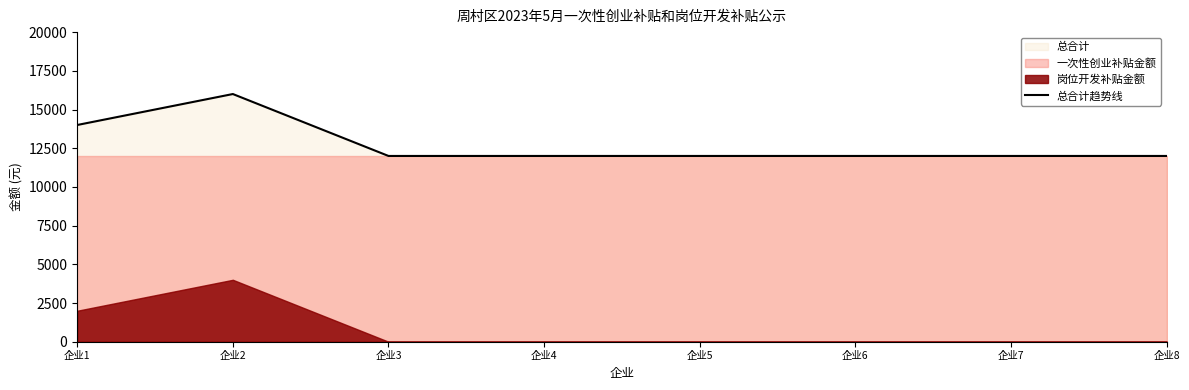

What is the ratio of the value at 企业2 to the value at 企业8?

1.3